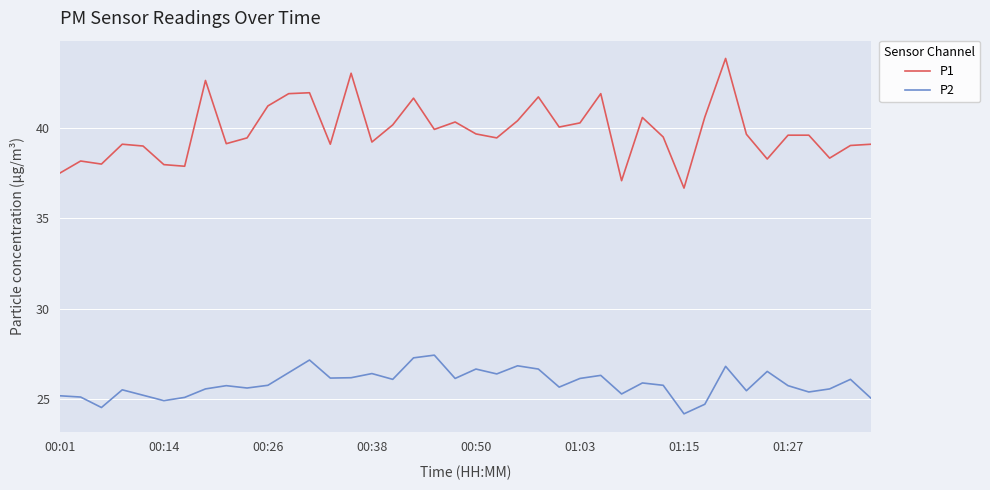

Which series has the widest spread of values?

P1